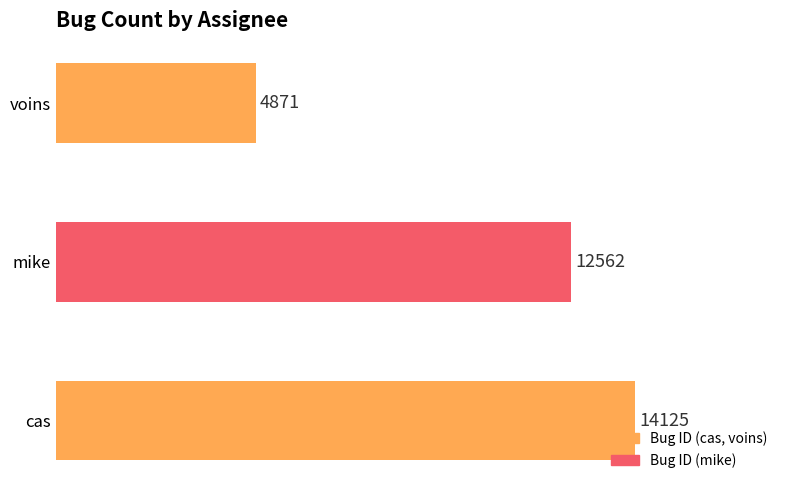

How many values are between 4871 and 14125?

3